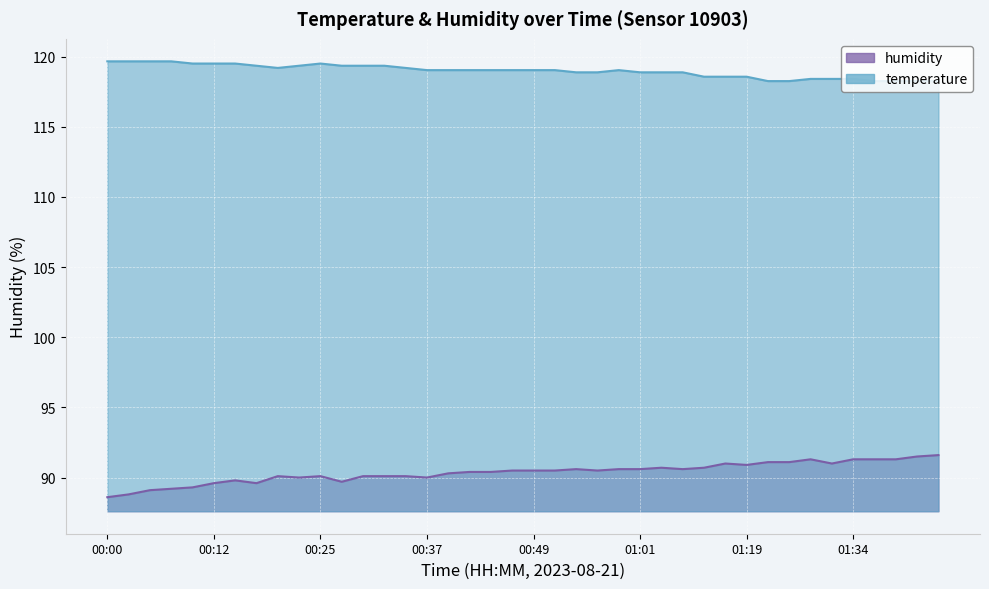

True or false: humidity and temperature cross at least once.

False